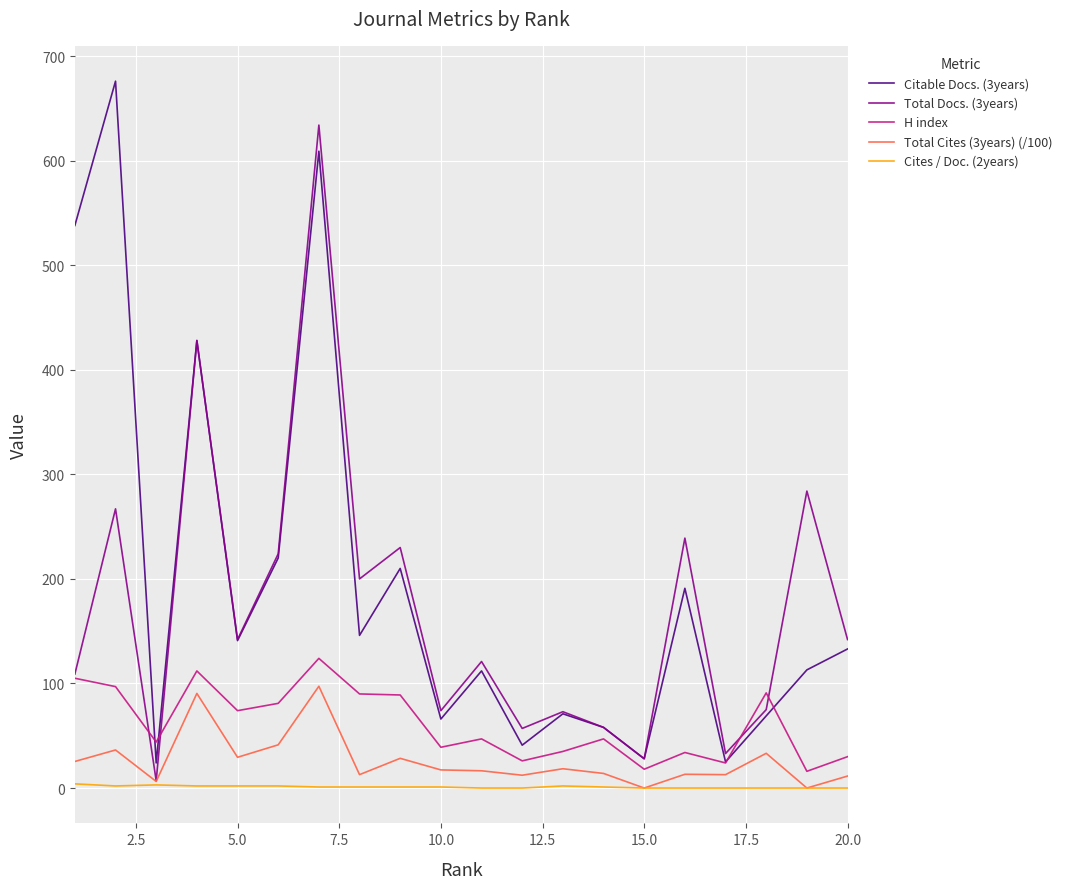

True or false: H index and Cites / Doc. (2years) intersect in this chart.

False